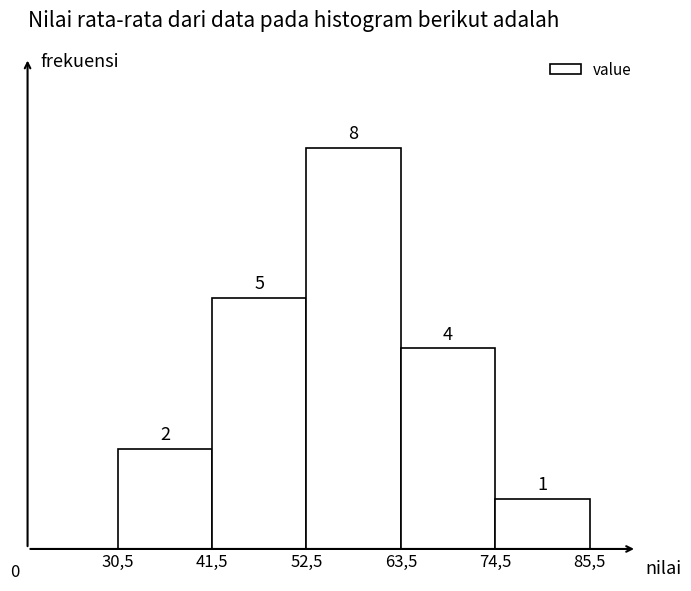

Reading left to right, what are all the values shown in this chart?

30,5=2	41,5=5	52,5=8	63,5=4	74,5=1